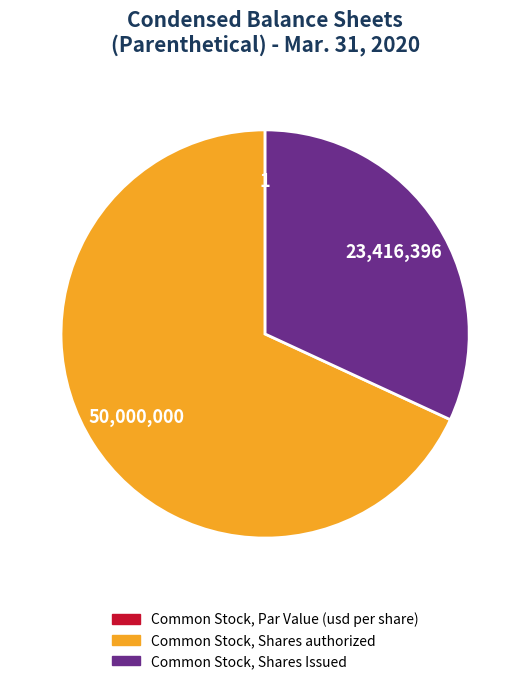

What is the ratio of the value at Common Stock, Shares authorized to the value at Common Stock, Shares Issued?

2.1